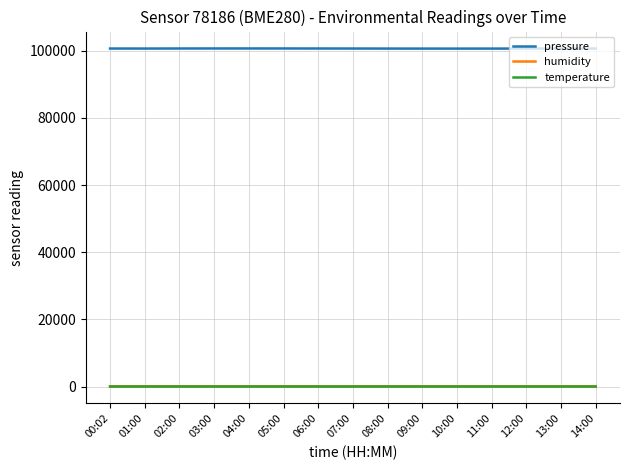

True or false: temperature and pressure cross at least once.

False